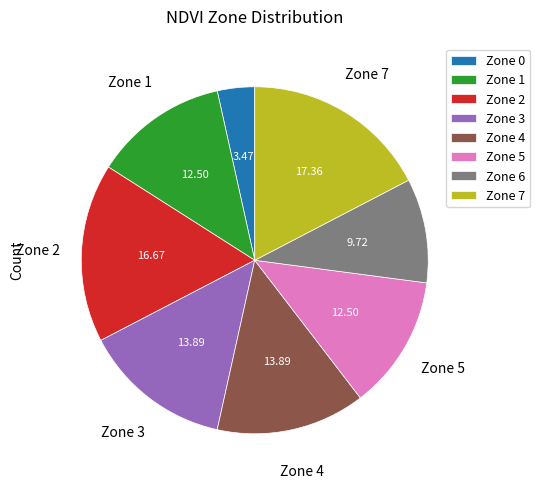

Which has a higher value, Zone 2 or Zone 7?

Zone 7